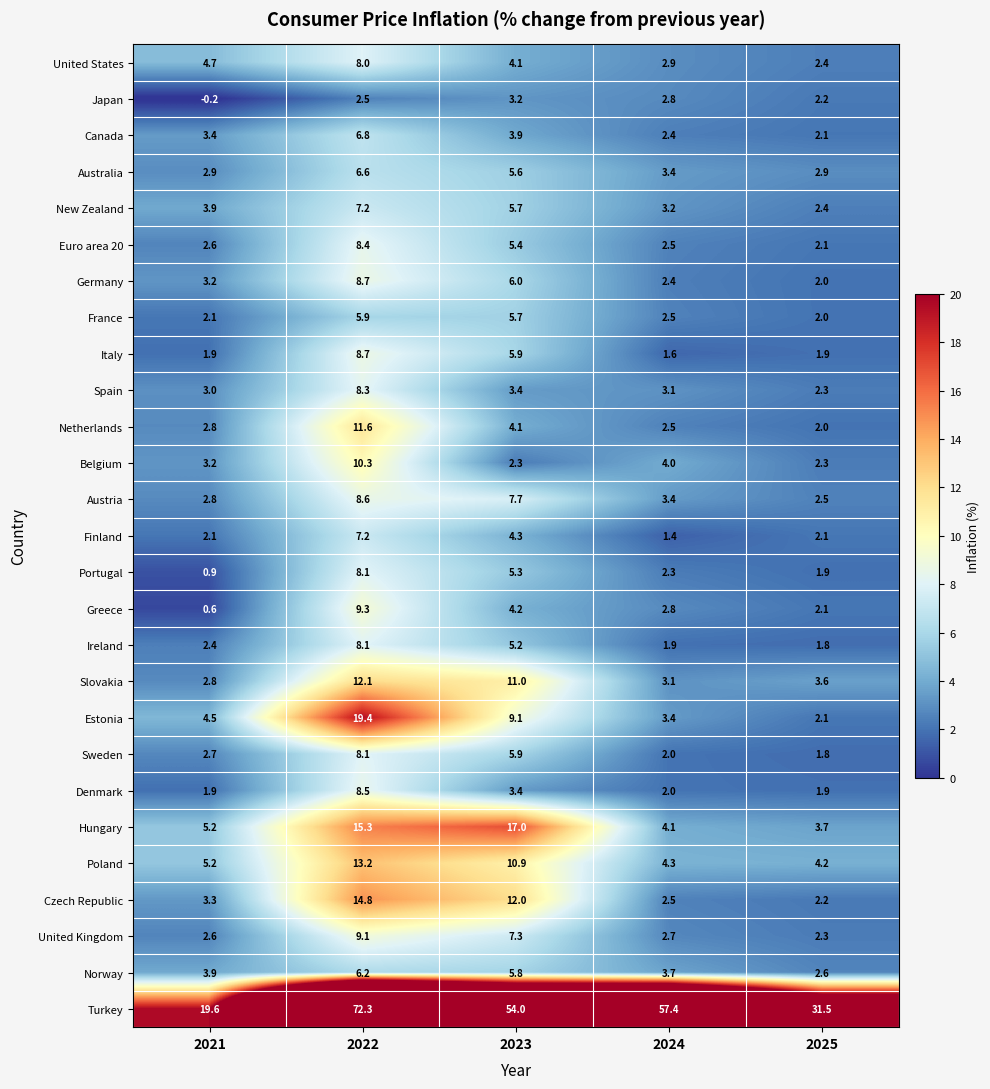

Between 2023 and 2024, which series saw the biggest shift?

Hungary